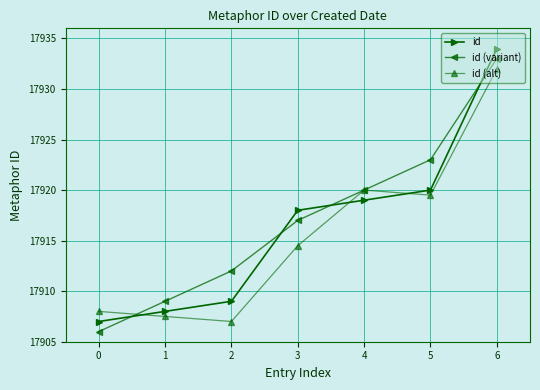

True or false: id (alt) has a value of 17907.0 at 2.

True